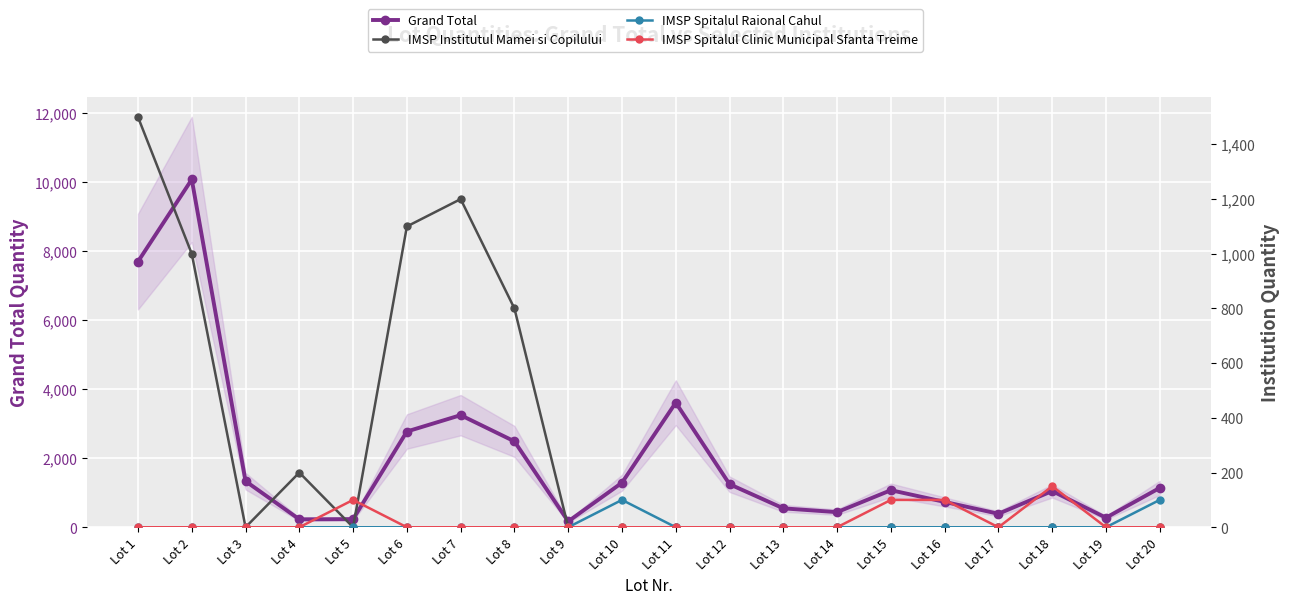

Reading left to right, list all the values displayed in this chart.

Grand Total: 7702	10084	1336	230	236	2776	3250	2490	170	1291	3612	1248	548	438	1074	735	391	1050	276	1141
IMSP INSTITUTUL MAMEI SI COPILULUI: 1500	1000	0	200	0	1100	1200	800	0	0	0	0	0	0	0	0	0	0	0	0
IMSP SPITALUL RAIONAL CAHUL: 0	0	0	0	0	0	0	0	0	100	0	0	0	0	0	0	0	0	0	100
IMSP SPITALUL CLINIC MUNICIPAL SFANTA TREIME: 0	0	0	0	100	0	0	0	0	0	0	0	0	0	100	100	0	150	0	0